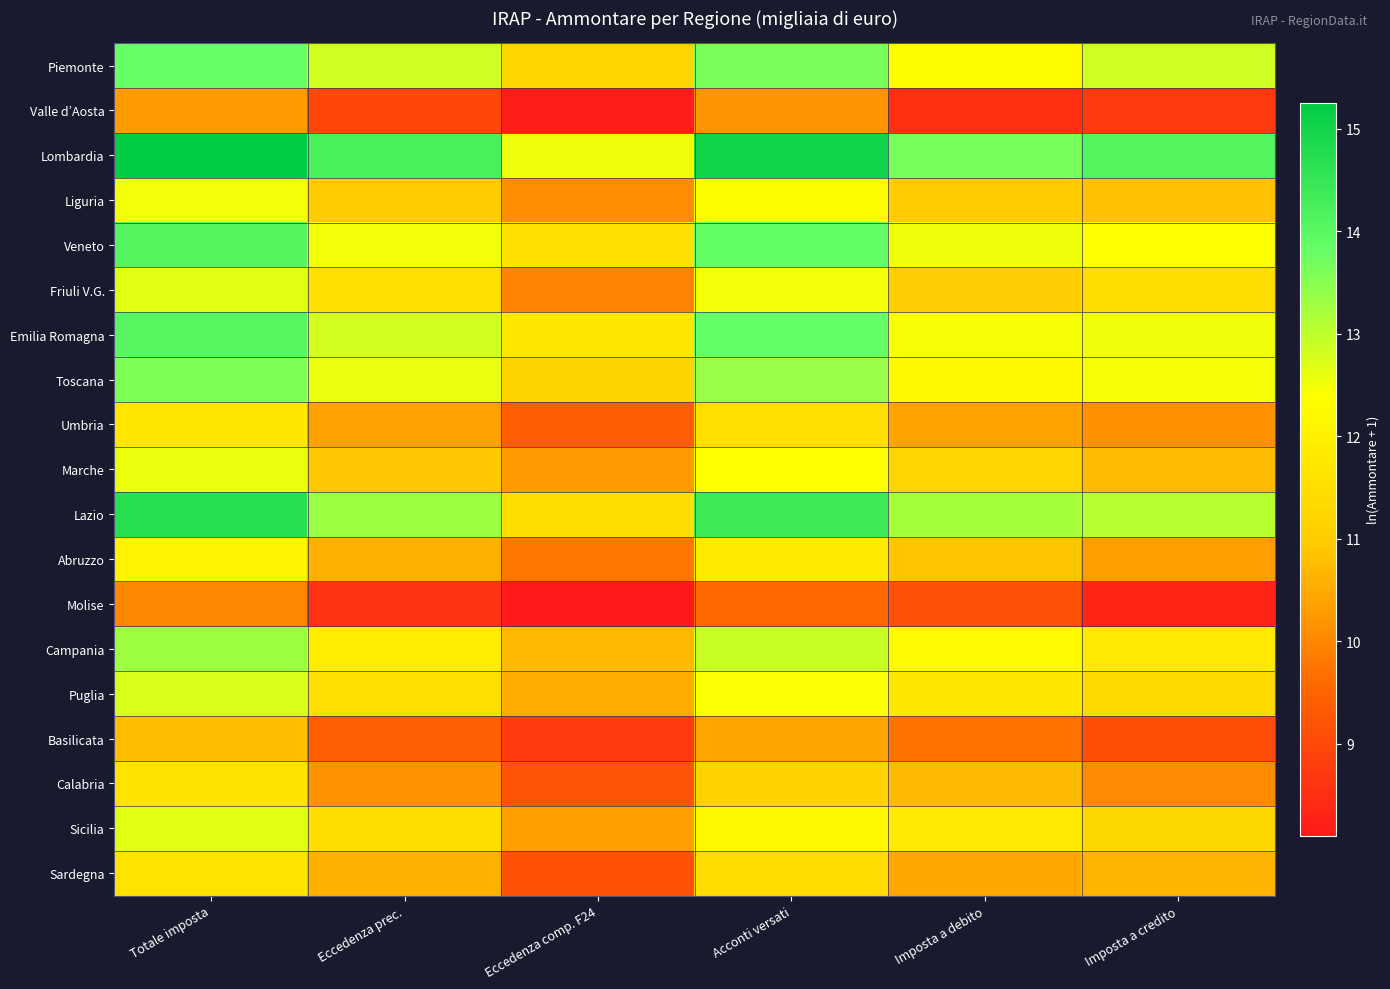

List the series in order of their peak value, highest first.

Lombardia, Lazio, Veneto, Emilia Romagna, Piemonte, Toscana, Campania, Puglia, Sicilia, Friuli V.G., Marche, Liguria, Abruzzo, Umbria, Sardegna, Calabria, Basilicata, Valle d’Aosta, Molise